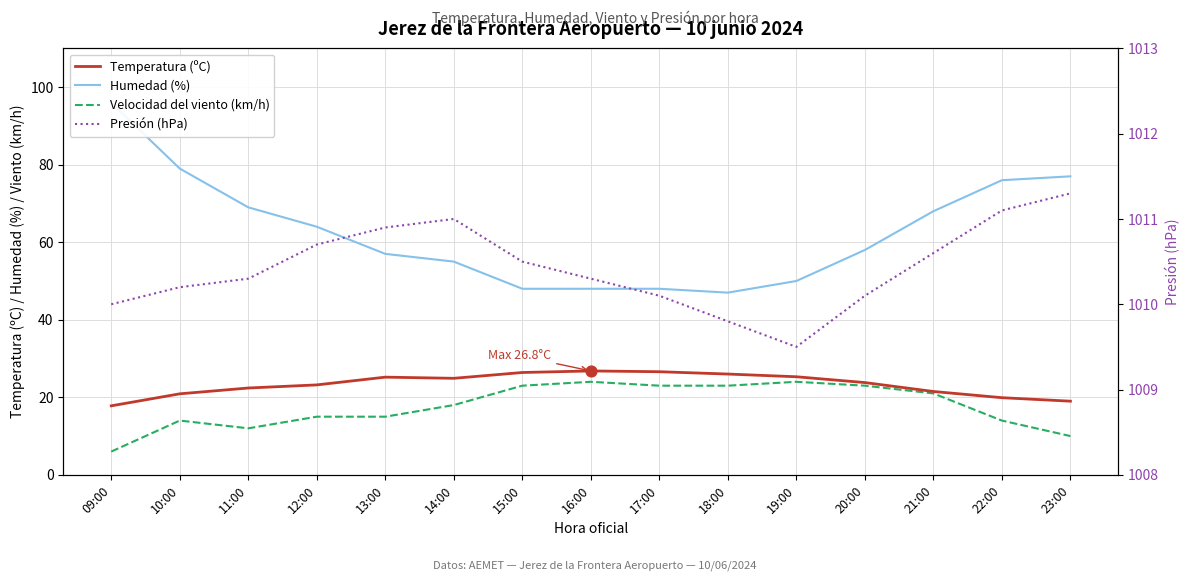

What is the total value across all series at 20:00?

1114.9